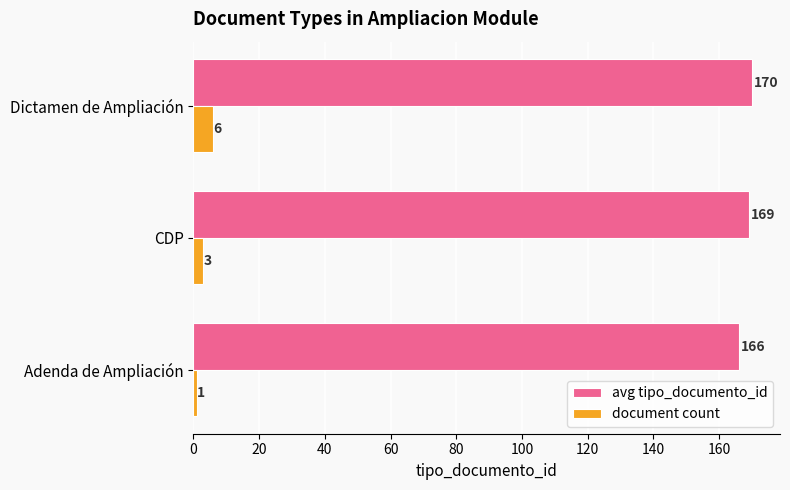

How many avg tipo_documento_id values are between 166 and 170?

3